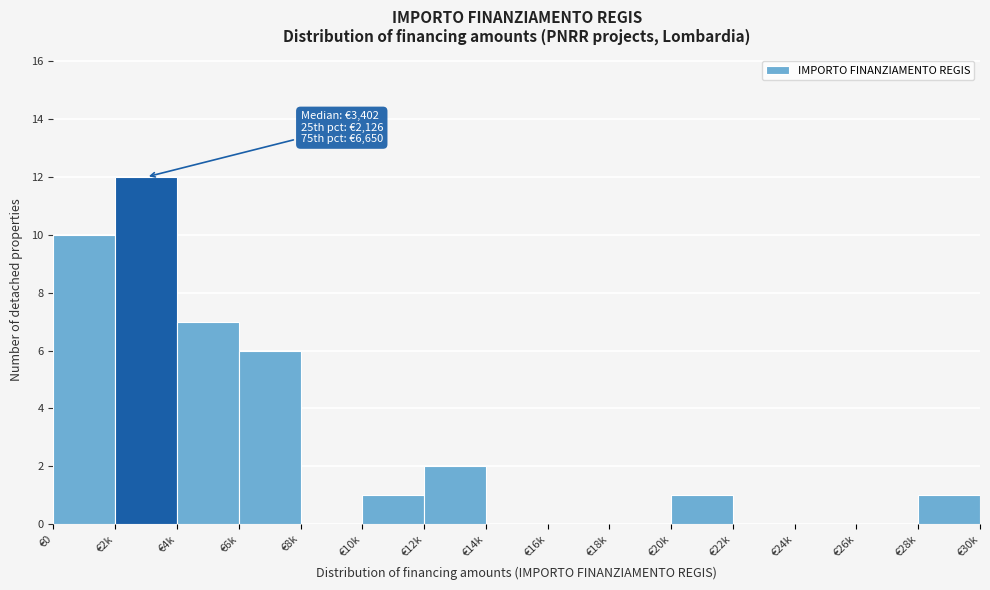

Reading left to right, what are all the values shown in this chart?

€0=10	€2k=12	€4k=7	€6k=6	€8k=0	€10k=1	€12k=2	€14k=0	€16k=0	€18k=0	€20k=1	€22k=0	€24k=0	€26k=0	€28k=1